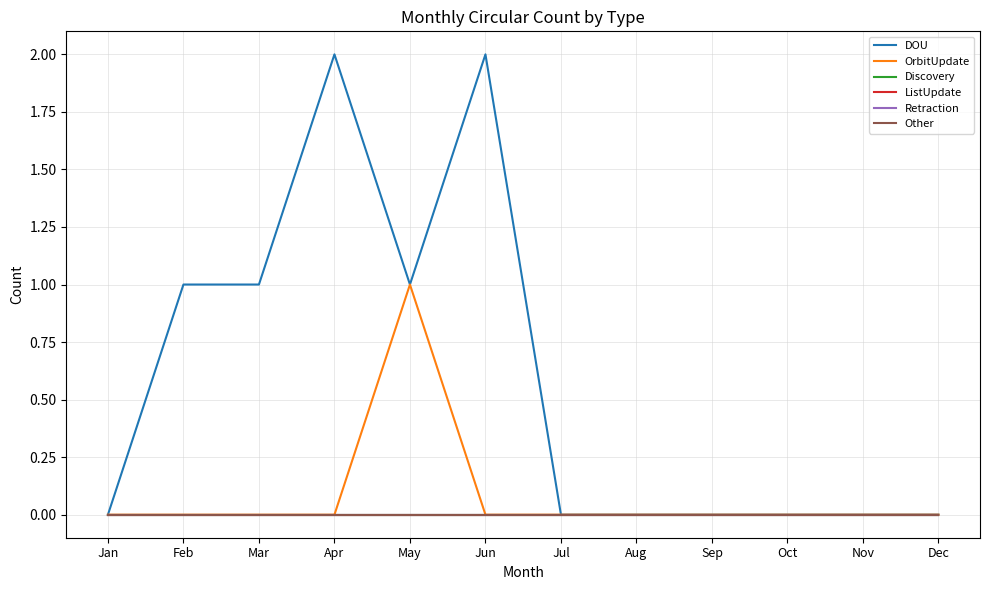

Is this an area chart (filled region under the line)?

No